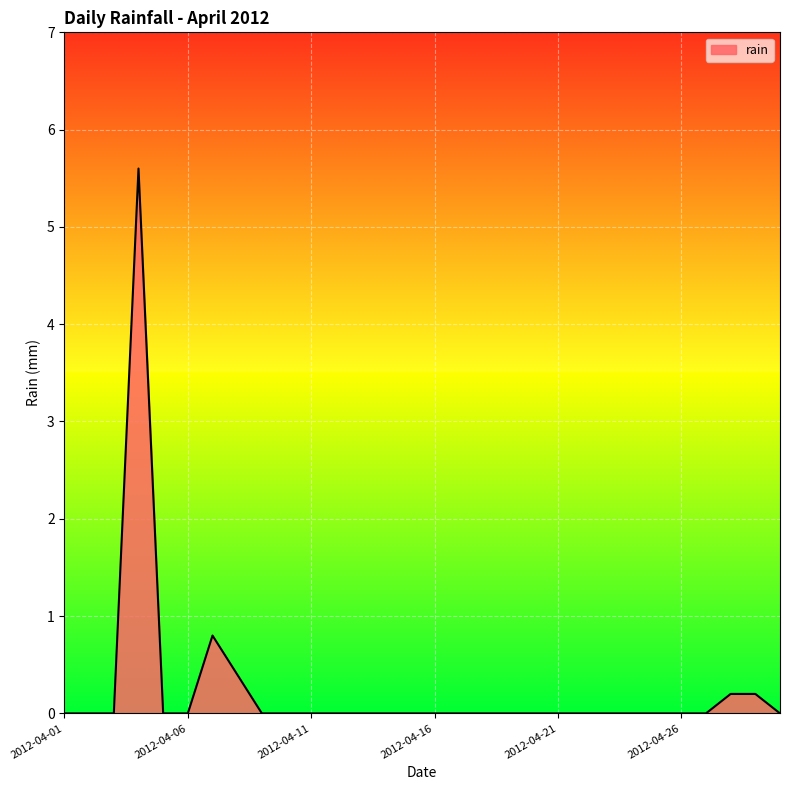

What is the greatest value displayed?

5.6